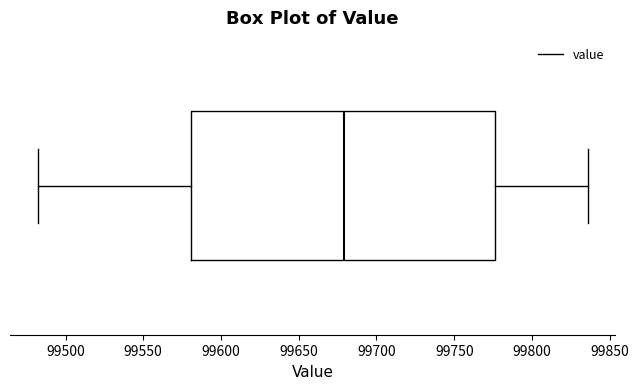

Transcribe this box plot: give where the median line is, the range the box spans, and where the two whiskers end, as read against the x-axis. The values are not printed on the chart, so give them approximately, as read against the axis.

median 99680, box 99580 to 99775, whiskers 99480 to 99835